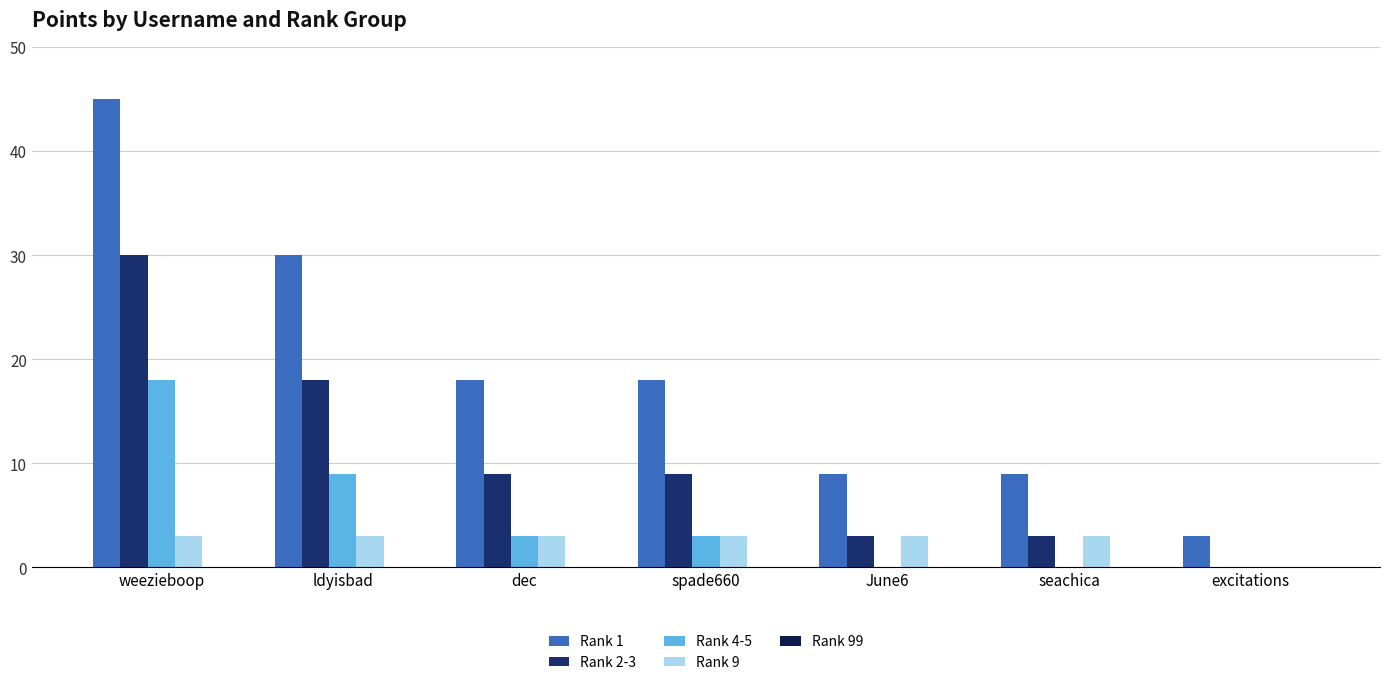

How many groups of bars are there?

7